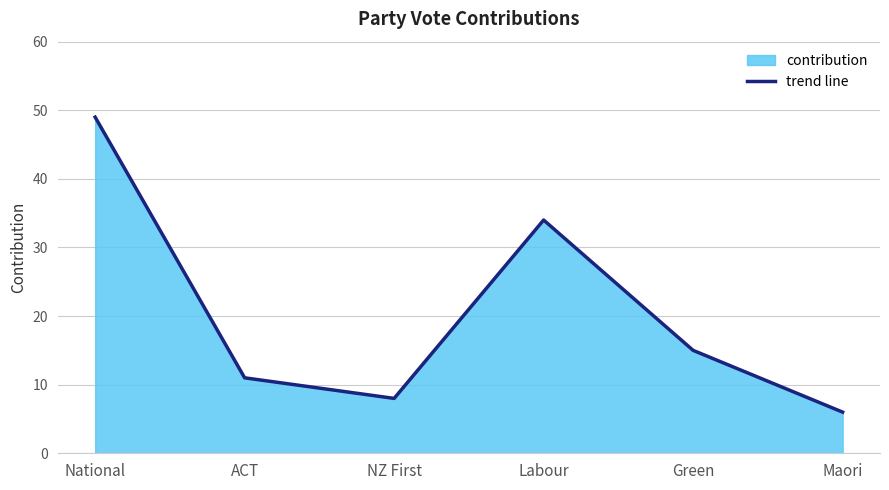

How many points are higher than both their immediate neighbors (excluding endpoints)?

1